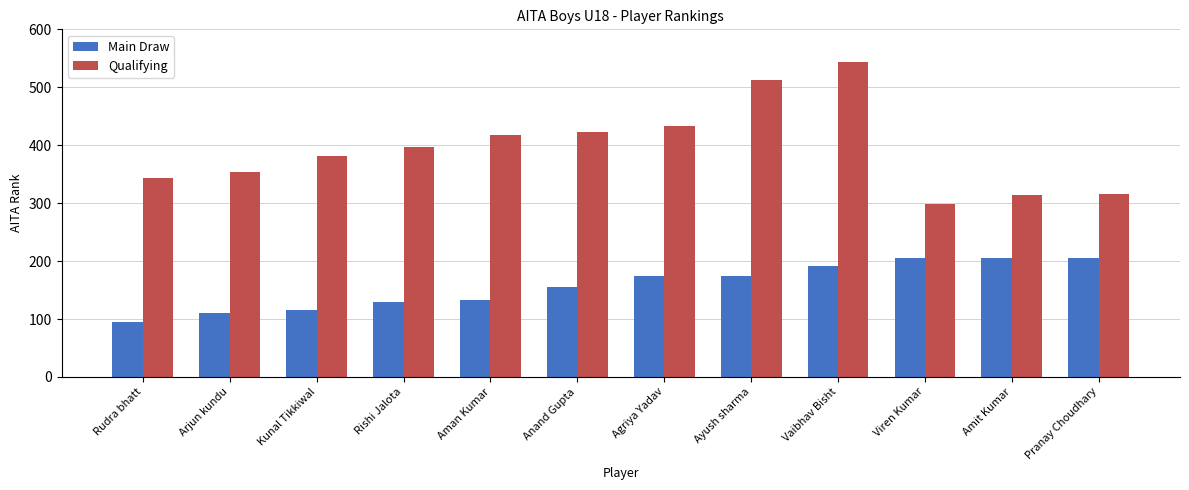

Rank the series by their maximum value, from lowest to highest.

Main Draw, Qualifying